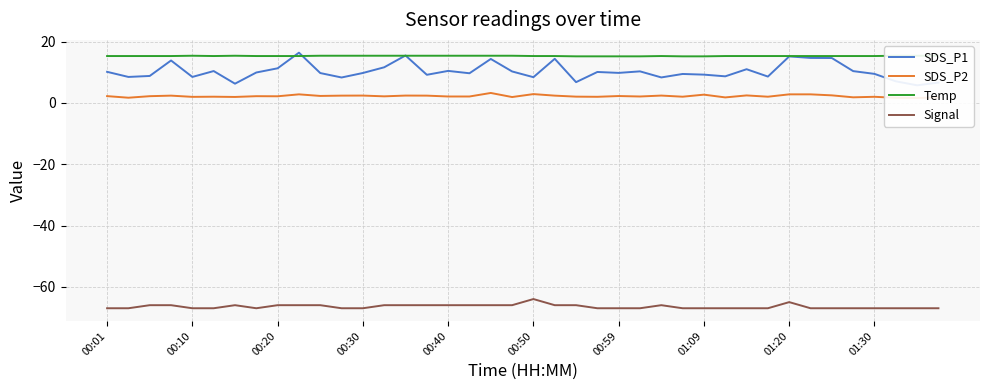

Which series has the largest range (max minus min)?

SDS_P1